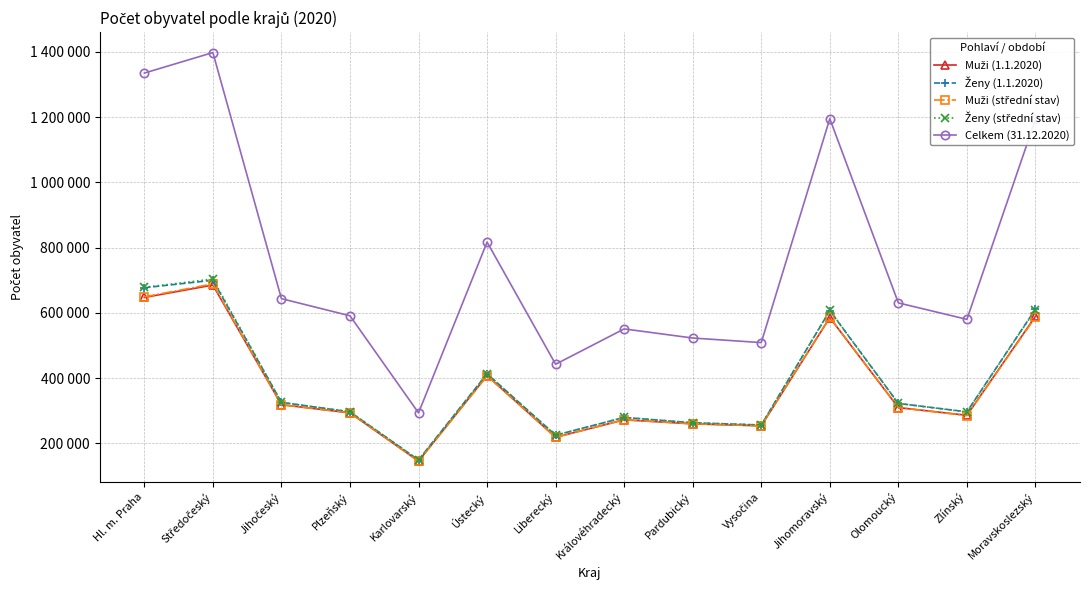

Is it true that Muži (1.1.2020) equals 392969 at Pardubický?

False